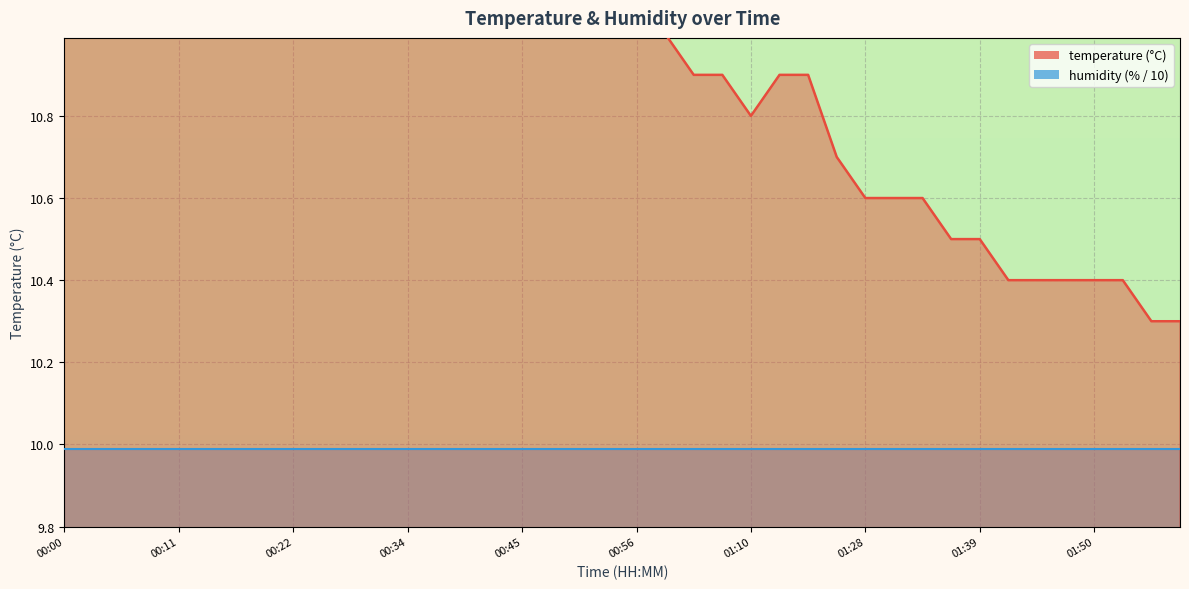

What is the sum of the values at 00:53 and 00:40?

22.2